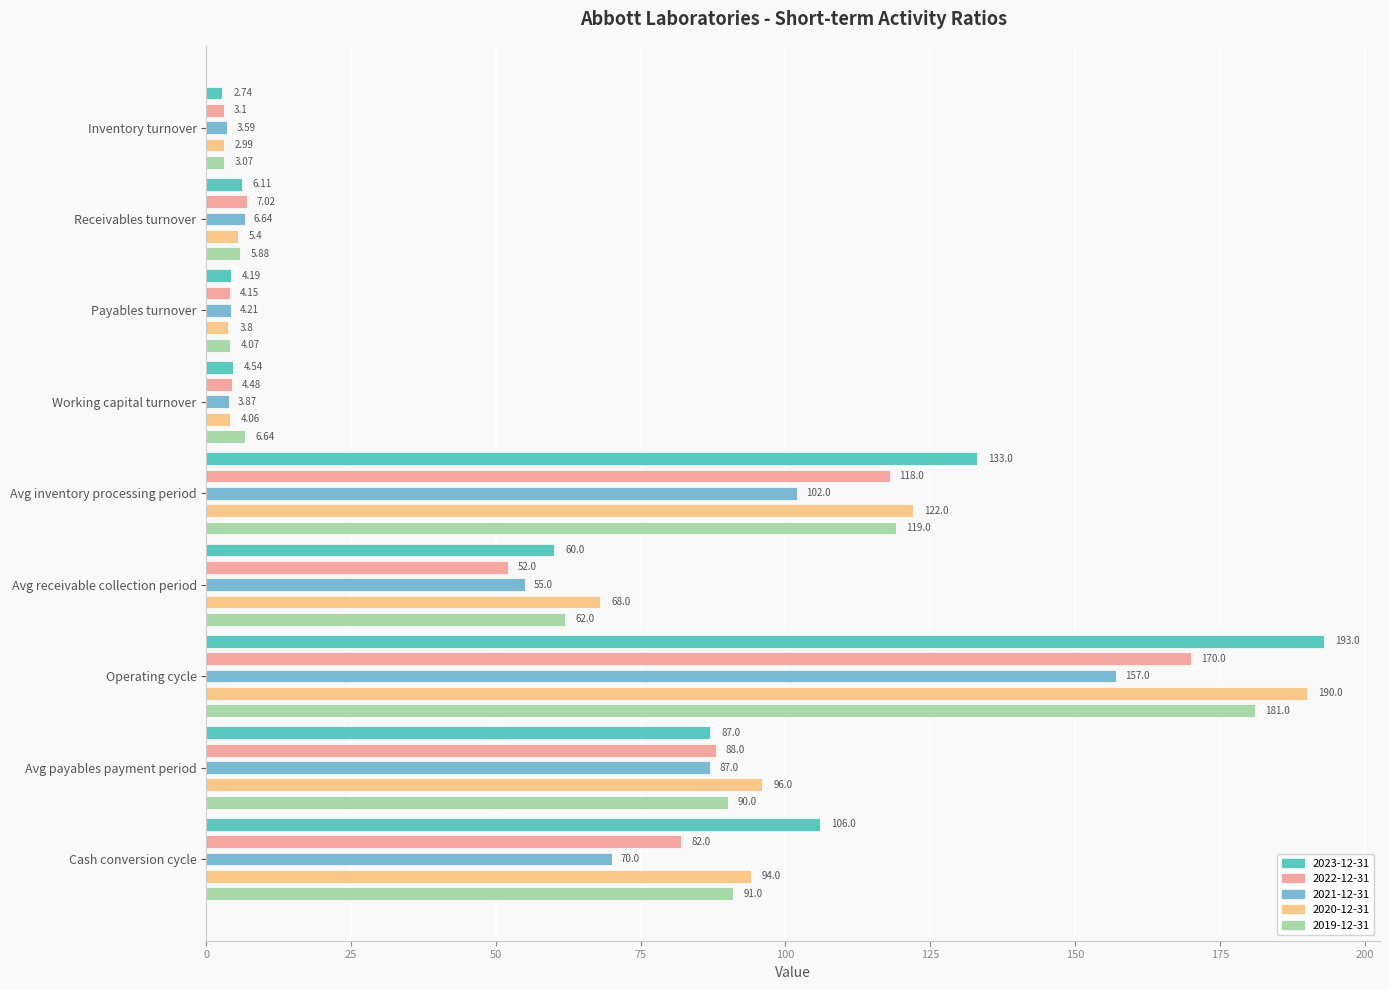

Is it true that 2020-12-31 equals 18.8 at Avg receivable collection period?

False